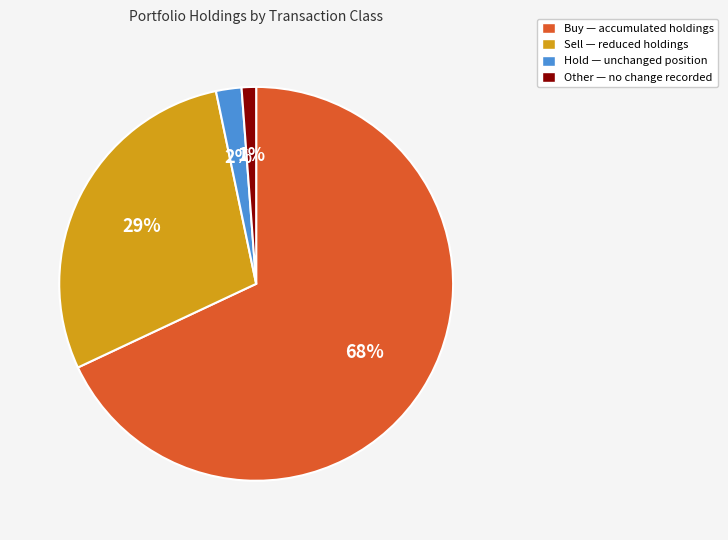

True or false: Hold — unchanged position accounts for 2% of the total.

True